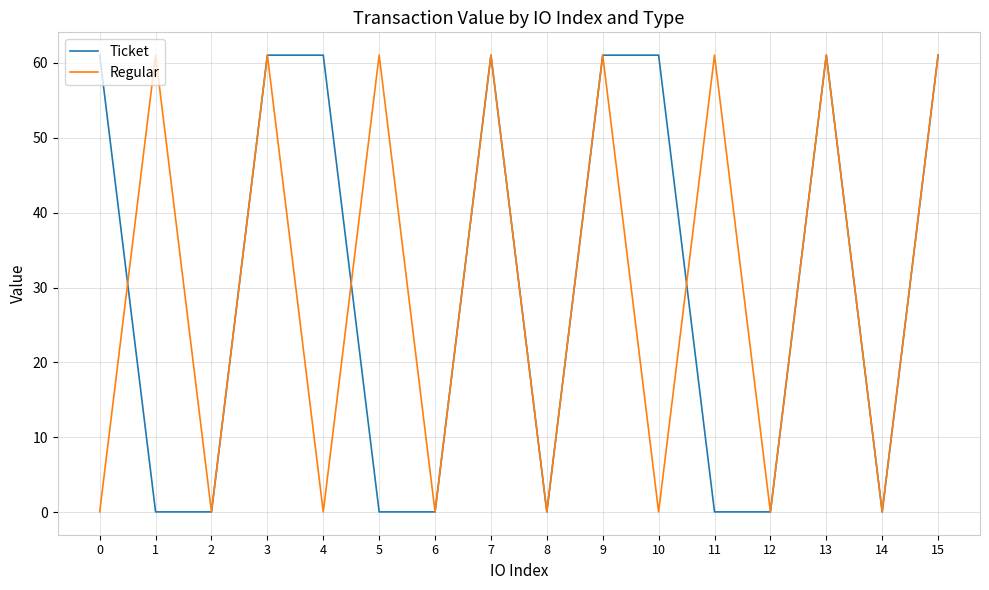

What is the maximum value shown in the chart?

61.0